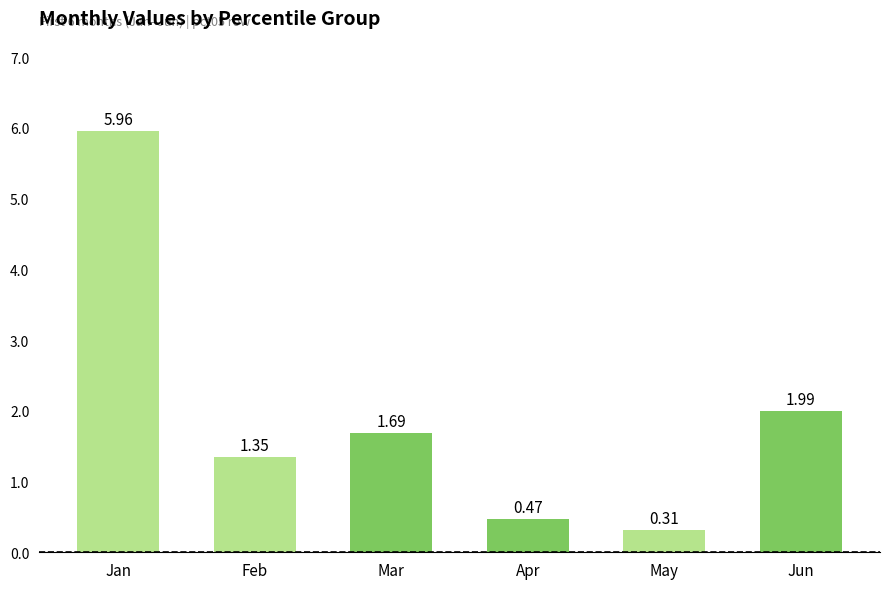

Does the chart contain stacked bars?

No